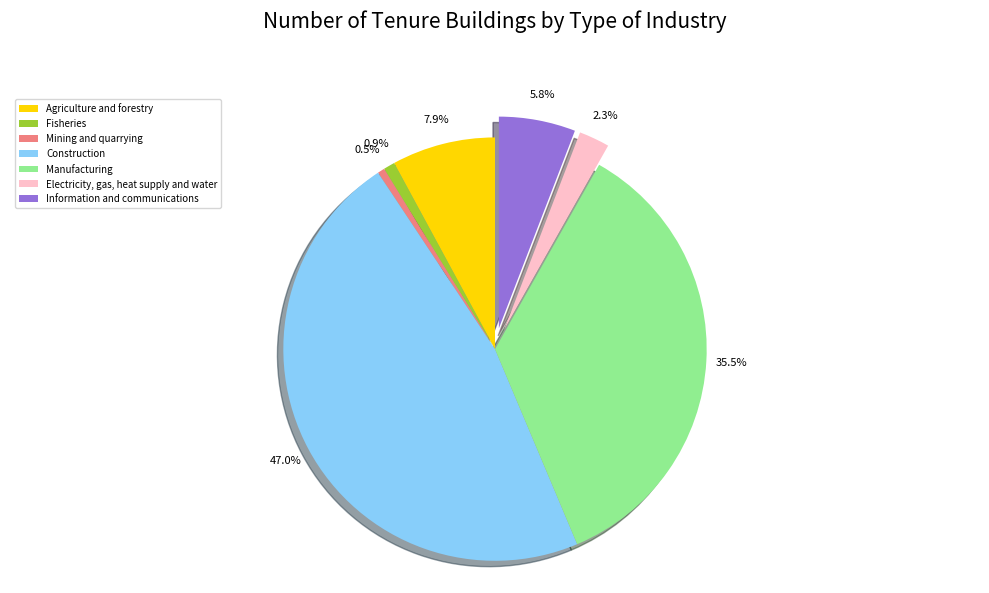

Is there any slice that represents more than half of the pie?

No